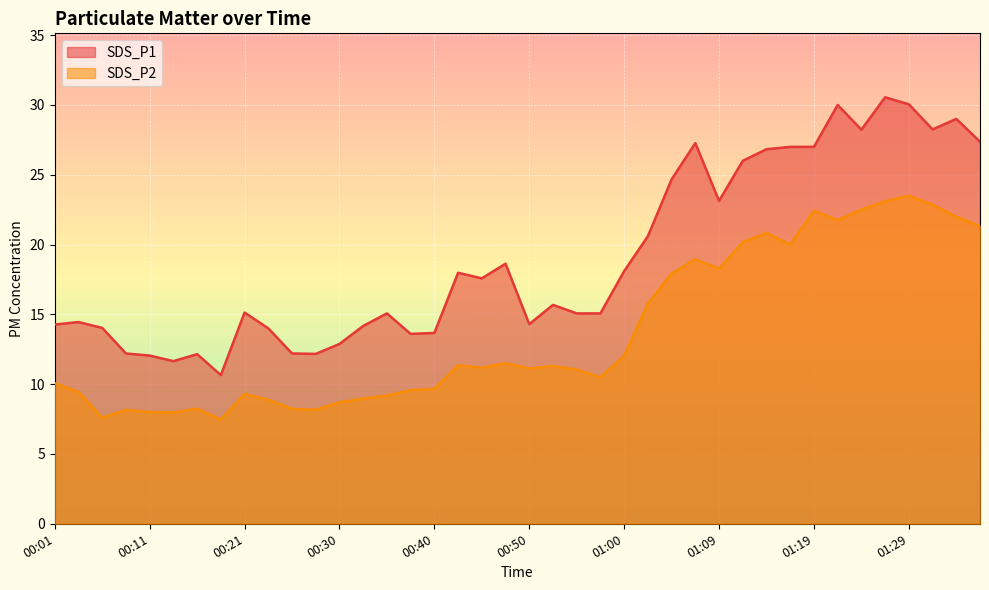

Reading left to right, list all the values displayed in this chart.

SDS_P1: 00:01=14.3	00:03=14.4	00:06=14.0	00:08=12.2	00:11=12.1	00:13=11.7	00:16=12.2	00:18=10.7	00:21=15.1	00:23=14.0	00:25=12.2	00:28=12.2	00:30=12.9	00:33=14.2	00:35=15.1	00:38=13.6	00:40=13.7	00:42=18.0	00:45=17.6	00:47=18.6	00:50=14.3	00:52=15.7	00:55=15.1	00:57=15.1	01:00=18.1	01:02=20.6	01:05=24.7	01:07=27.3	01:09=23.1	01:12=26.0	01:14=26.8	01:17=27.0	01:19=27.0	01:22=30.0	01:24=28.2	01:27=30.6	01:29=30.1	01:32=28.2	01:34=29.0	01:37=27.4
SDS_P2: 00:01=10.1	00:03=9.4	00:06=7.6	00:08=8.2	00:11=8.0	00:13=8.0	00:16=8.2	00:18=7.5	00:21=9.3	00:23=8.9	00:25=8.2	00:28=8.2	00:30=8.7	00:33=9.0	00:35=9.2	00:38=9.6	00:40=9.7	00:42=11.3	00:45=11.2	00:47=11.5	00:50=11.1	00:52=11.3	00:55=11.1	00:57=10.5	01:00=12.0	01:02=15.8	01:05=17.9	01:07=18.9	01:09=18.3	01:12=20.2	01:14=20.8	01:17=20.0	01:19=22.4	01:22=21.8	01:24=22.5	01:27=23.1	01:29=23.5	01:32=22.9	01:34=22.0	01:37=21.3